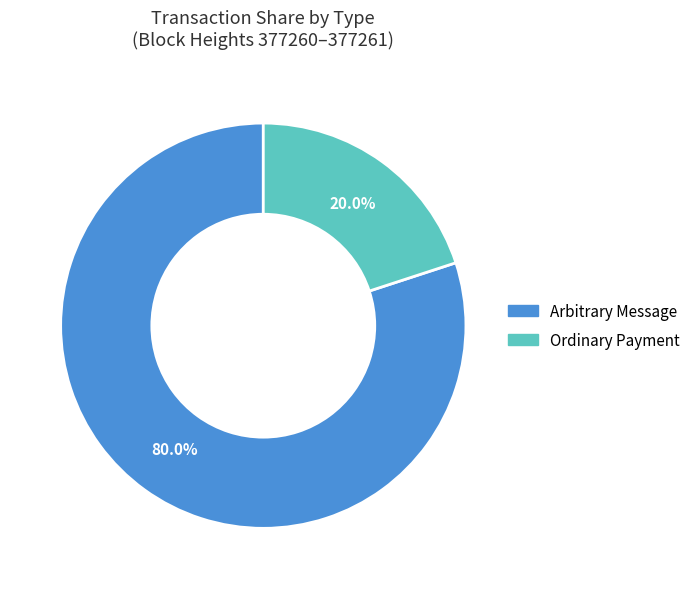

Does any single category account for the majority?

Yes